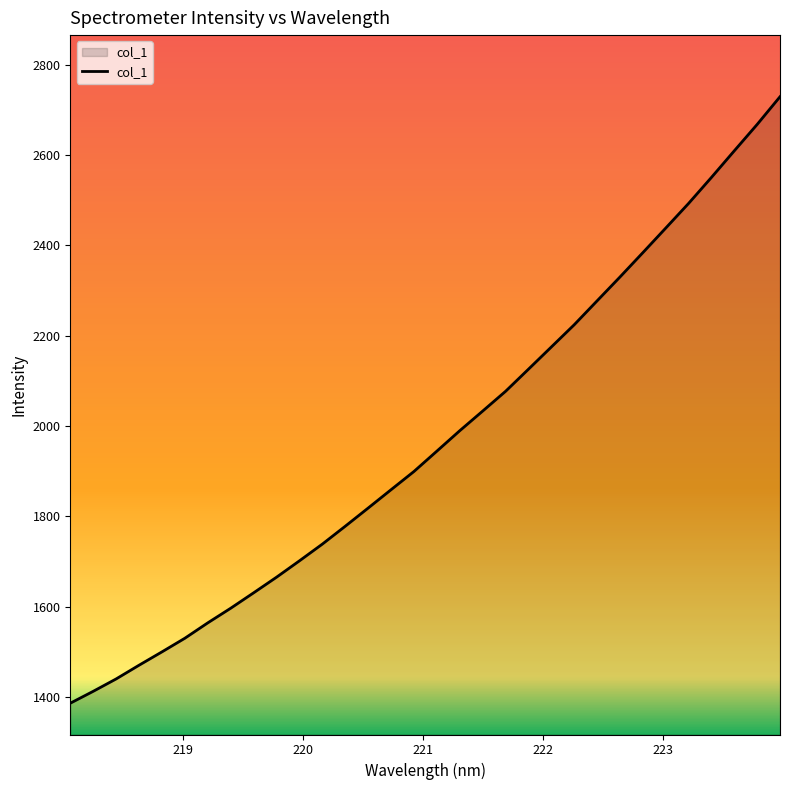

What is the greatest value displayed?

2729.0